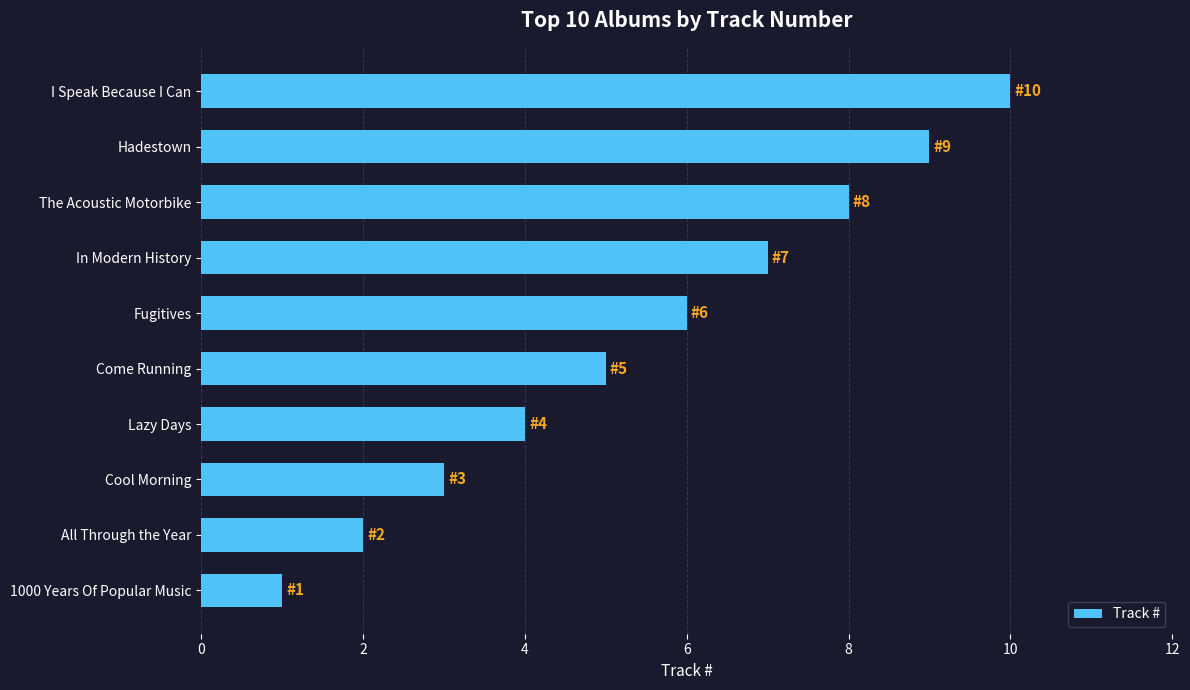

How many bars are there in total?

10